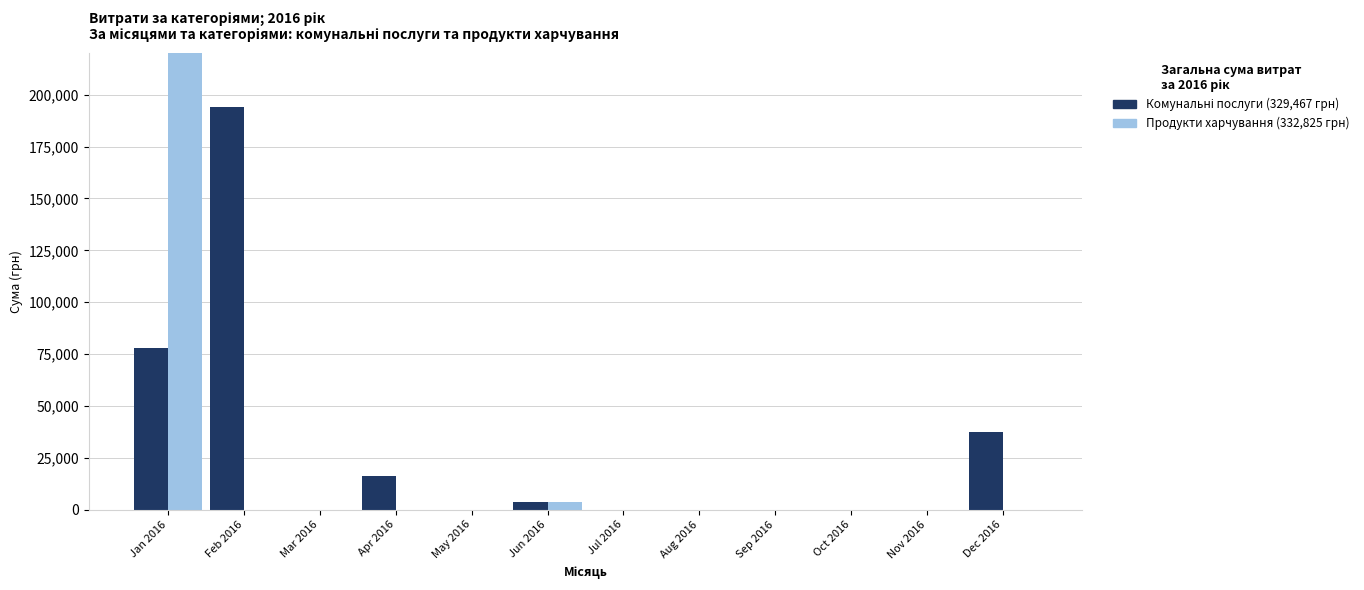

Reading left to right, list all the values displayed in this chart.

Комунальні послуги: 78094.3	194251.9	0.0	15938.4	0.0	3701.5	0.0	0.0	0.0	0.0	0.0	37481.2
Продукти харчування: 329343.5	0.0	0.0	0.0	0.0	3481.8	0.0	0.0	0.0	0.0	0.0	0.0